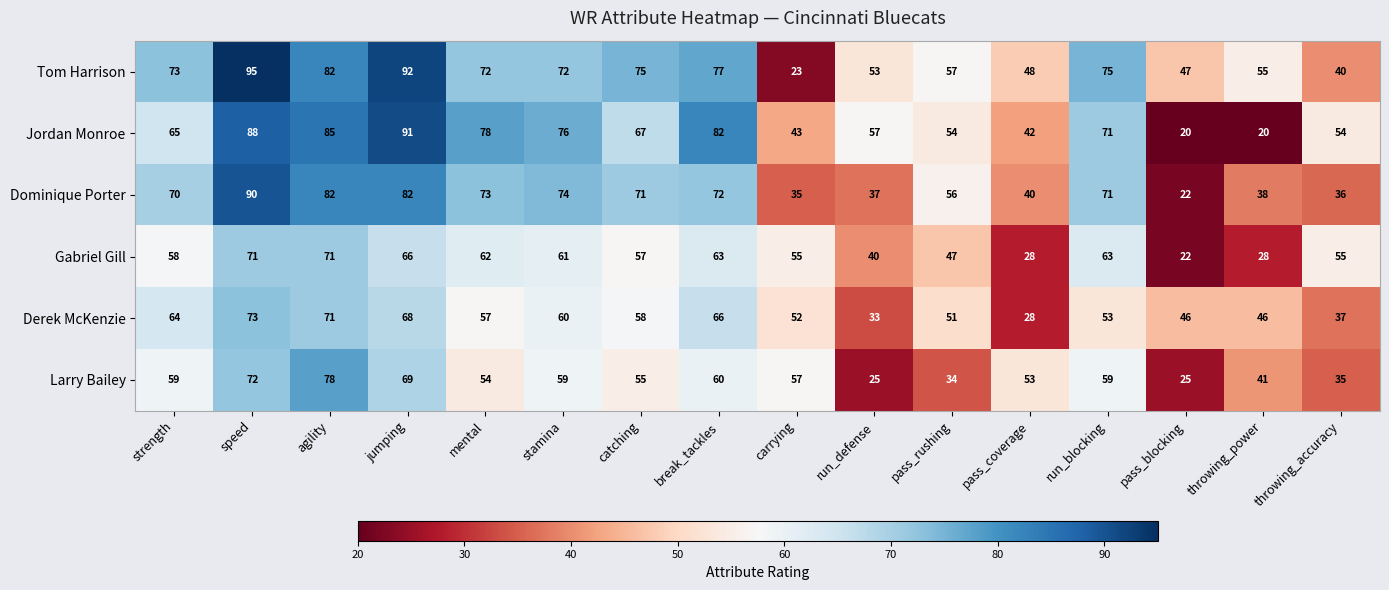

At which category is the sum across all series the highest?

speed